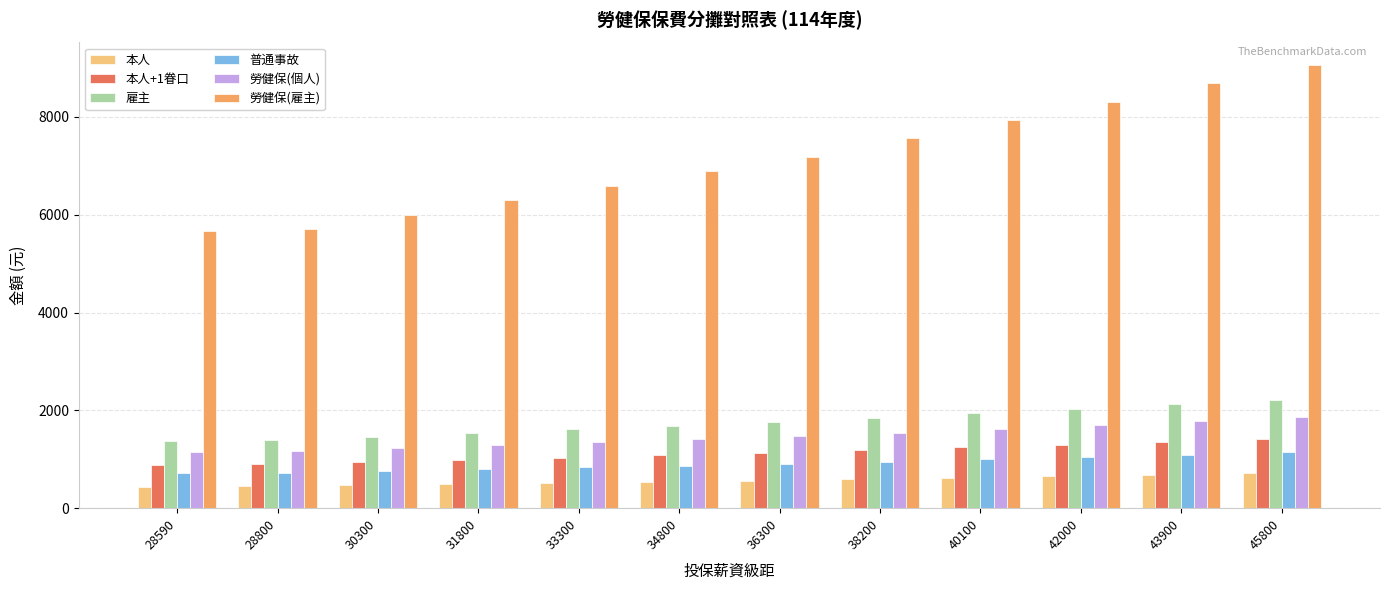

True or false: 雇主 has a value of 1394 at 28800.

True